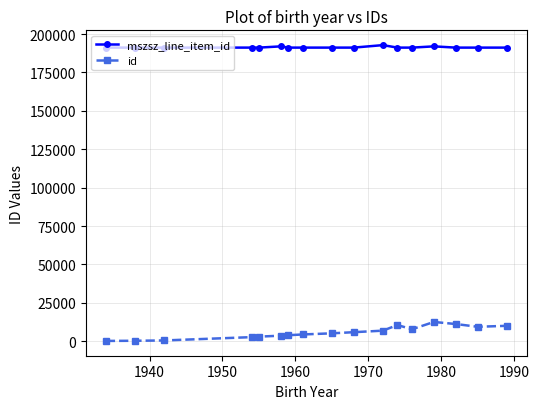

True or false: id has more than 0 points higher than both neighbors.

True